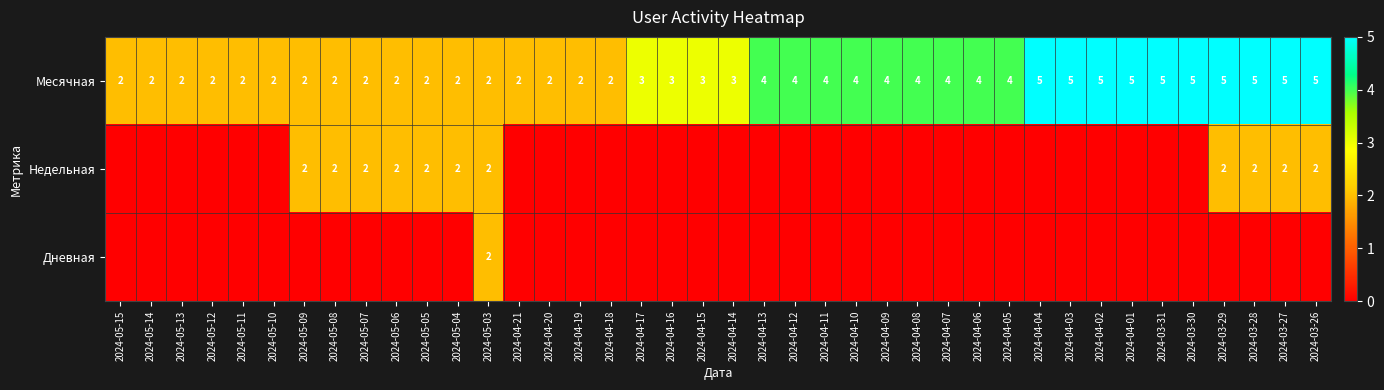

Is it true that Месячная equals 1 at 2024-05-06?

False